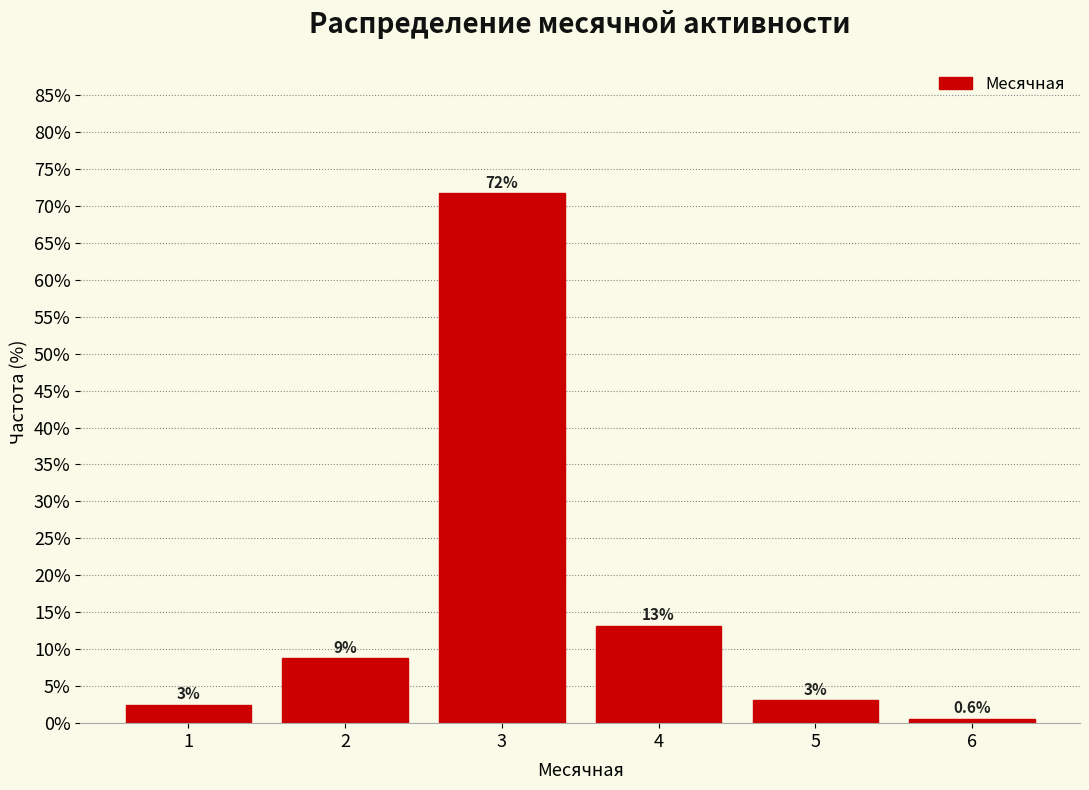

Are the bars horizontal?

No